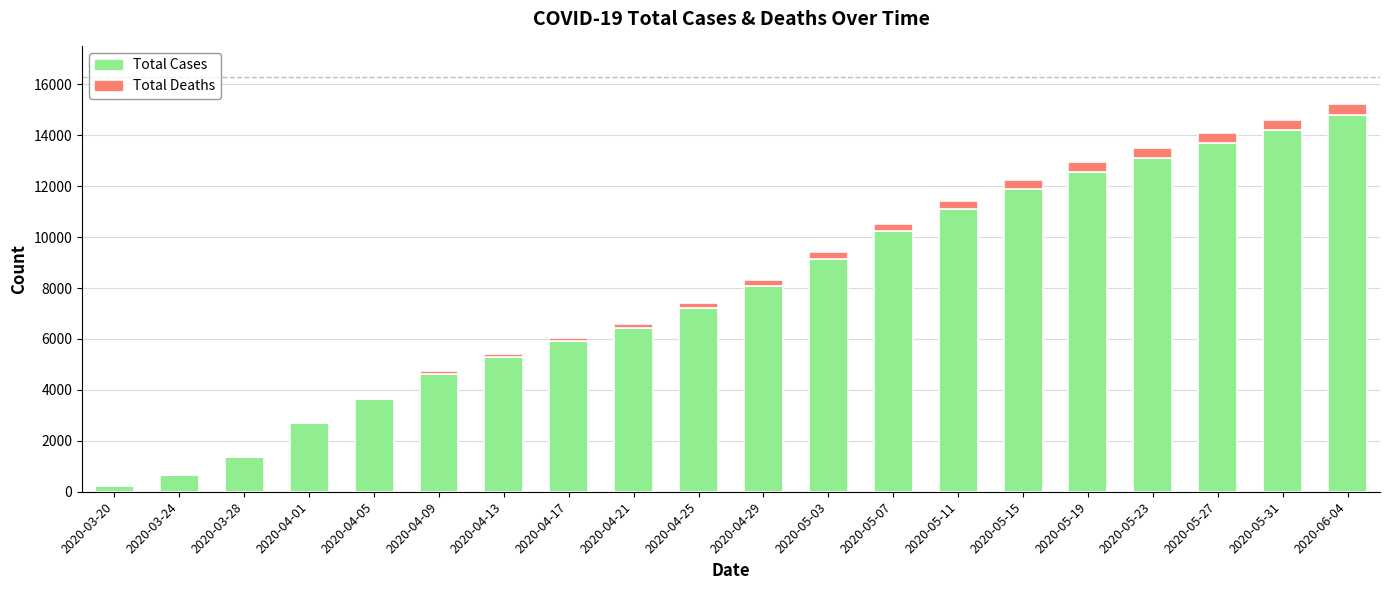

The value of Total Cases at 2020-06-04 is 14789. True or false?

True